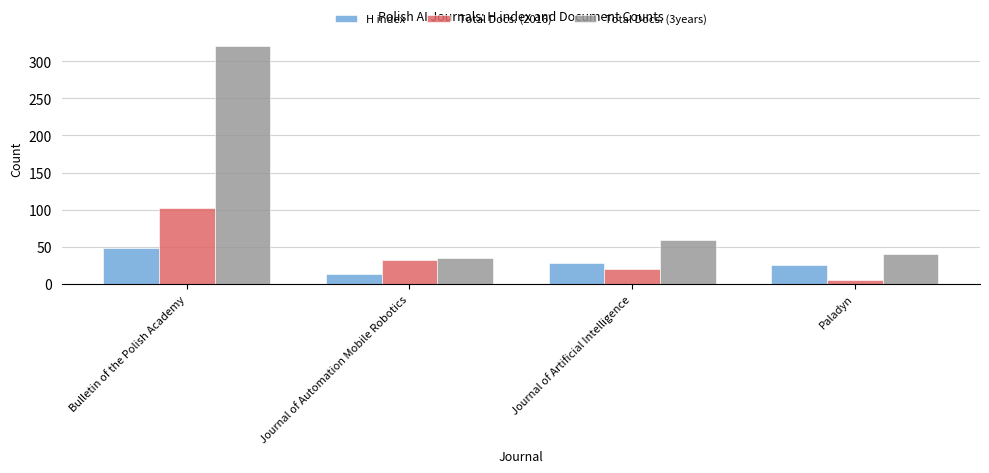

Which series has the largest total across all categories?

Total Docs. (3years)